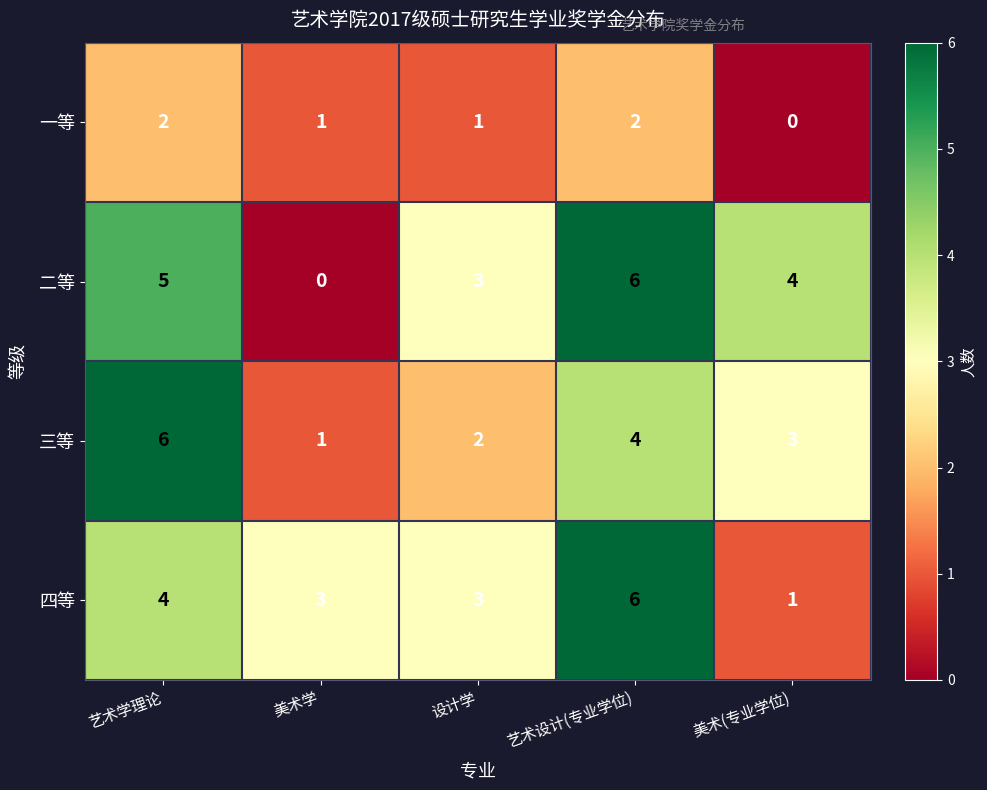

How many 四等 values are between 3 and 4?

3